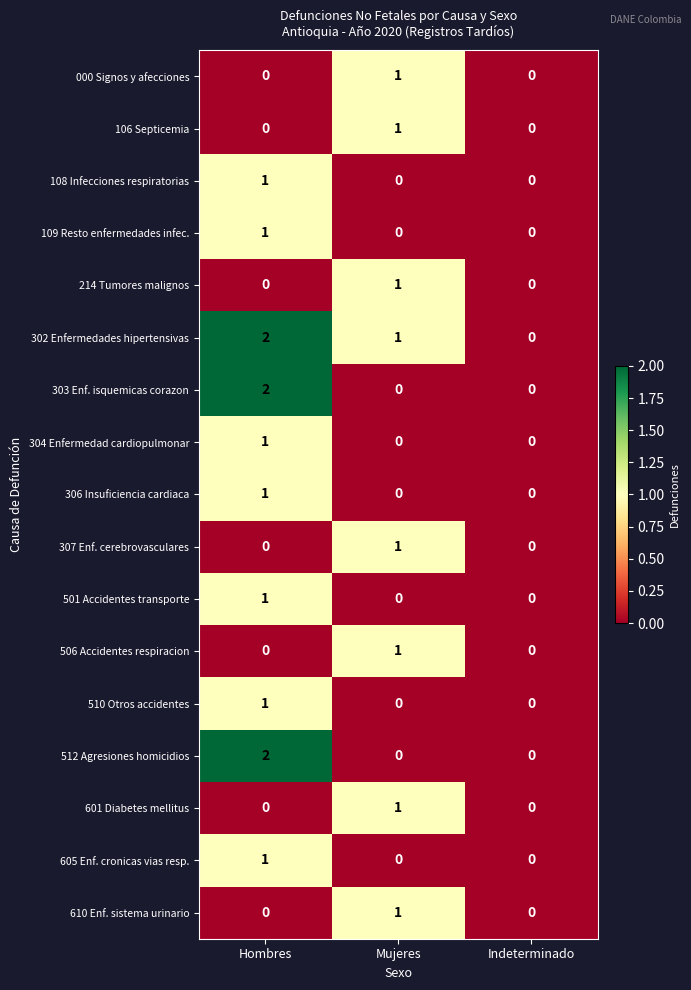

How many 506 Accidentes respiracion values are between 0 and 1?

3